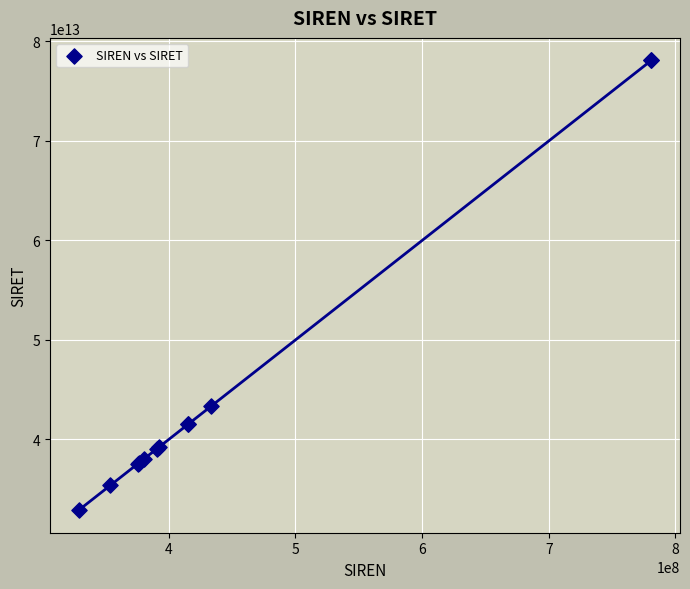

What Y value in the scatter plot is closest to 55490539500014?

43313518300013